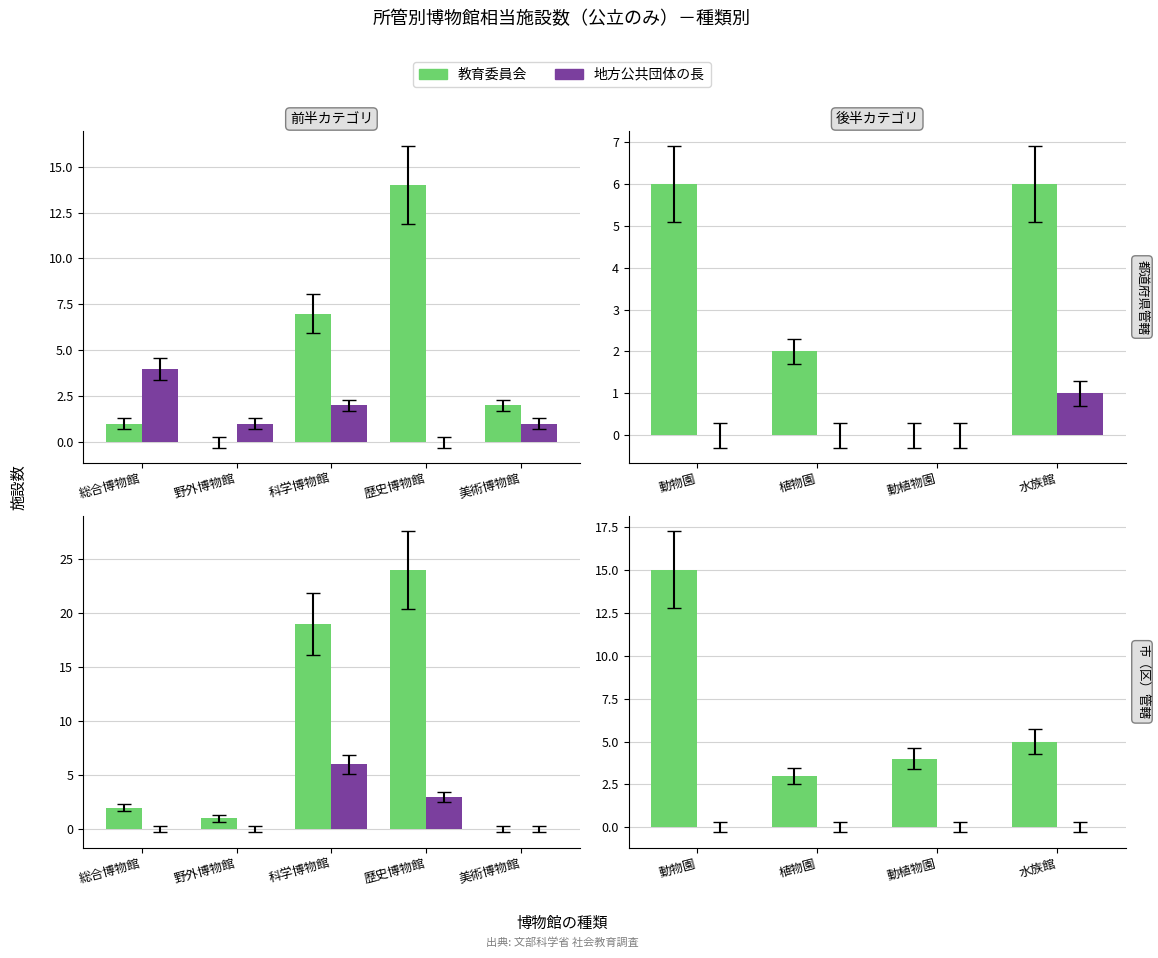

How many bars are there in each group?

2